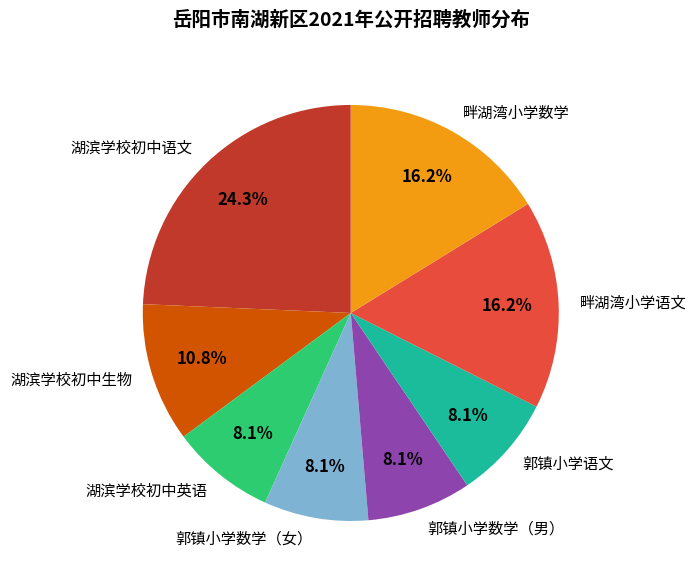

What percentage do 郭镇小学数学（男） and 湖滨学校初中语文 together represent?

32.4%